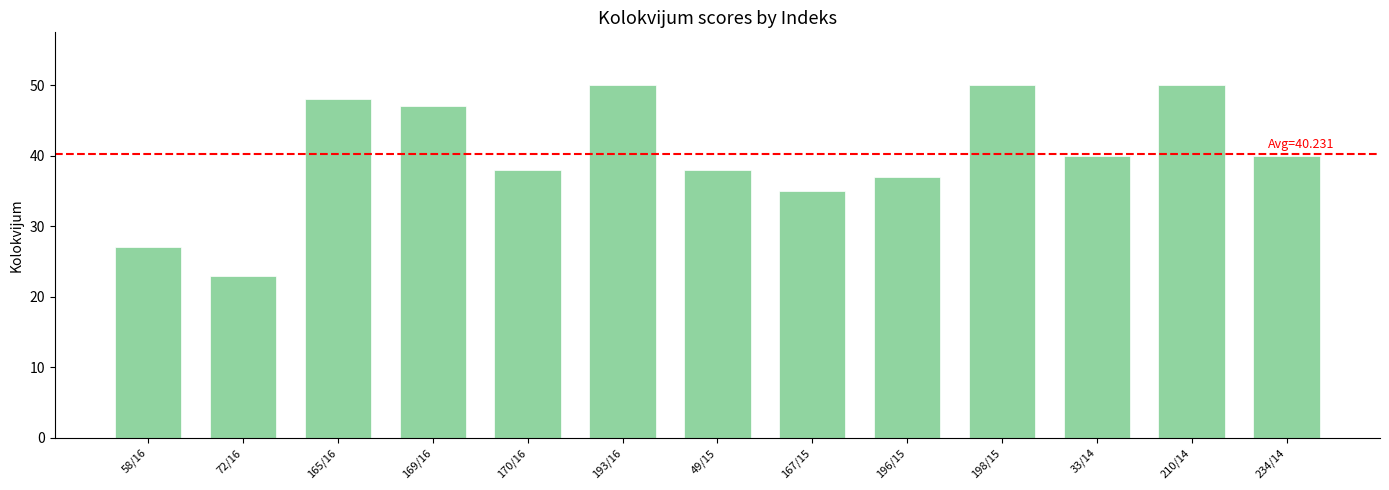

Is it true that the value at 234/14 is 63?

False